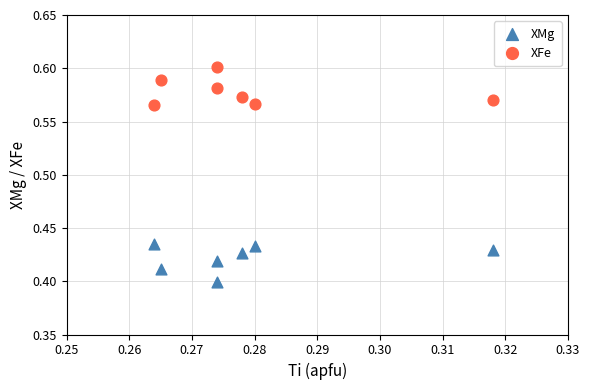

What are all the series names shown in the legend?

XMg, XFe